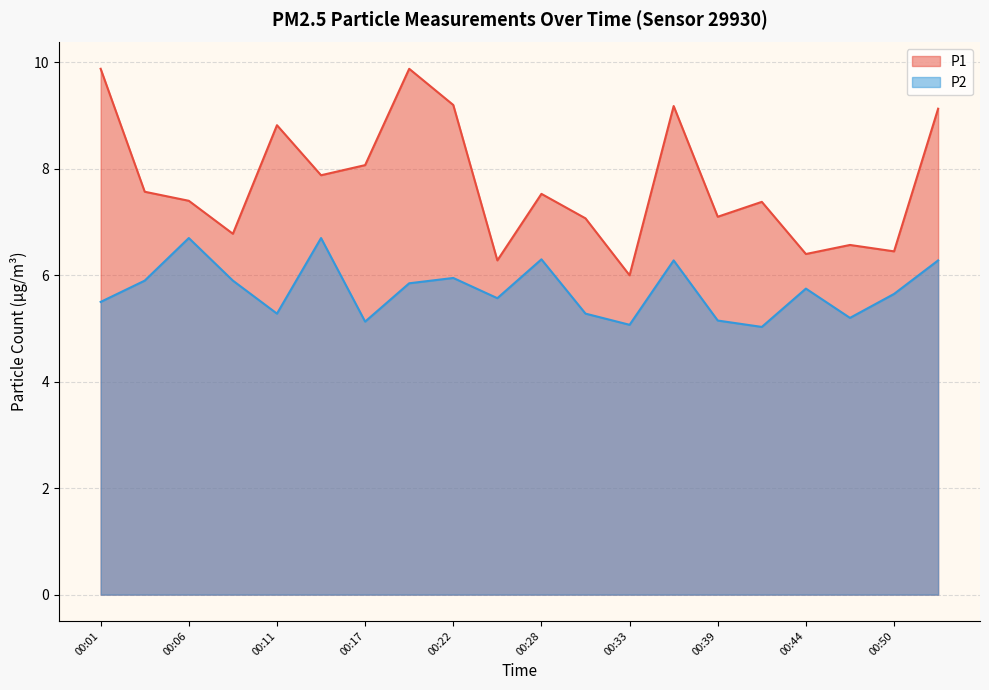

True or false: P2 and P1 cross at least once.

False